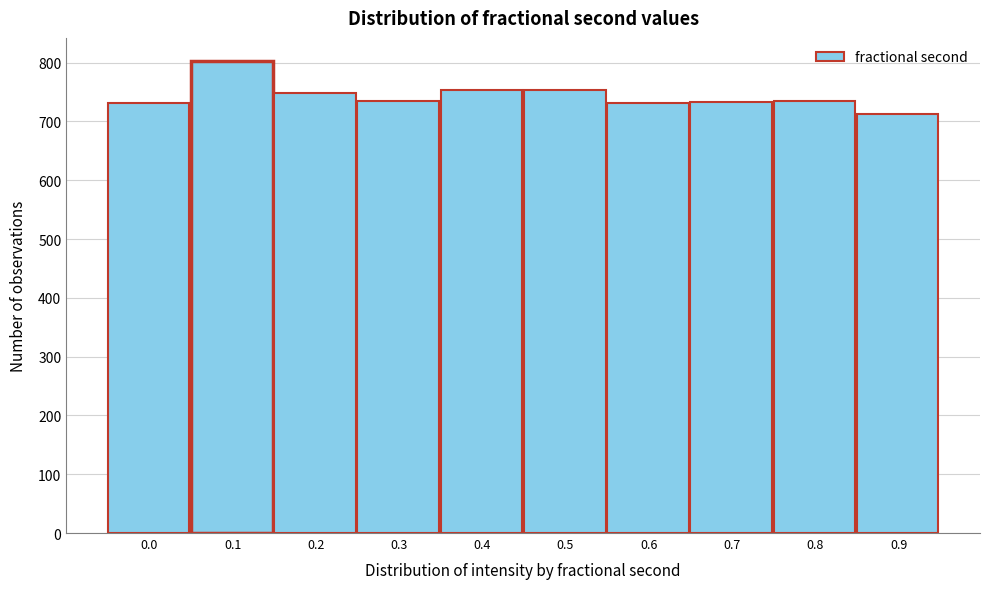

What is the difference between the maximum and second lowest values?

71